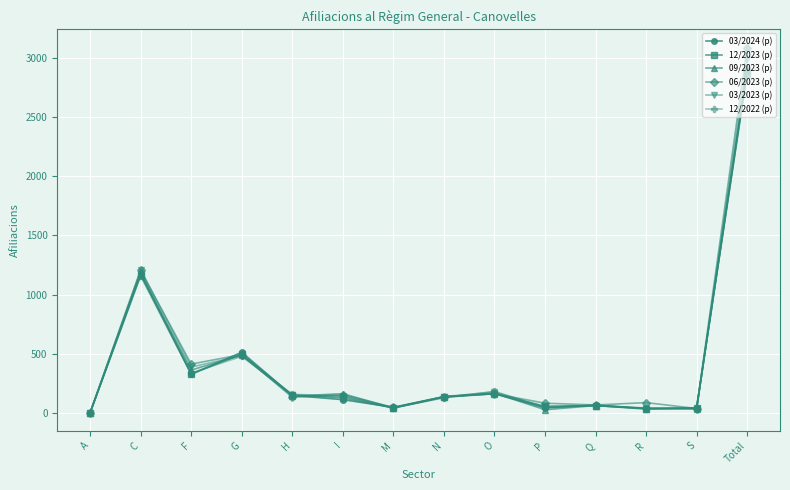

How many data points in 12/2022 (p) are less than 145?

7